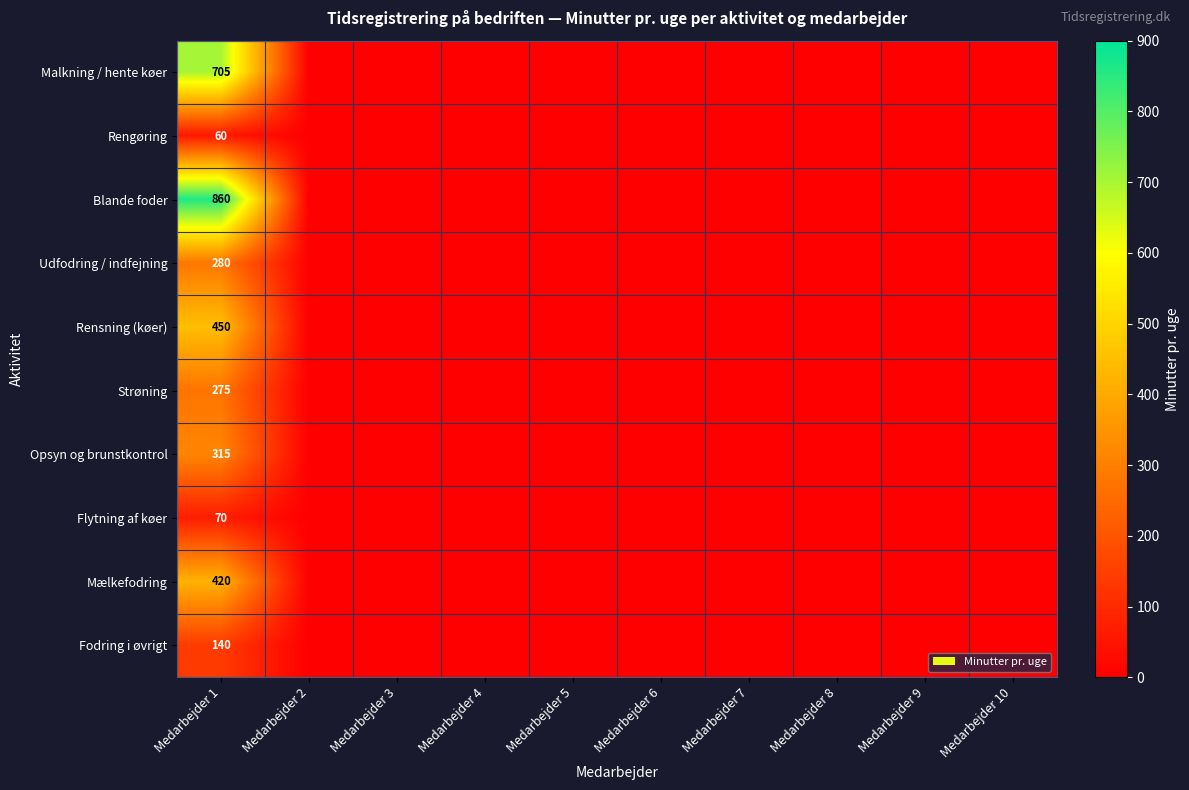

What is the total value across all series at Medarbejder 1?

3575